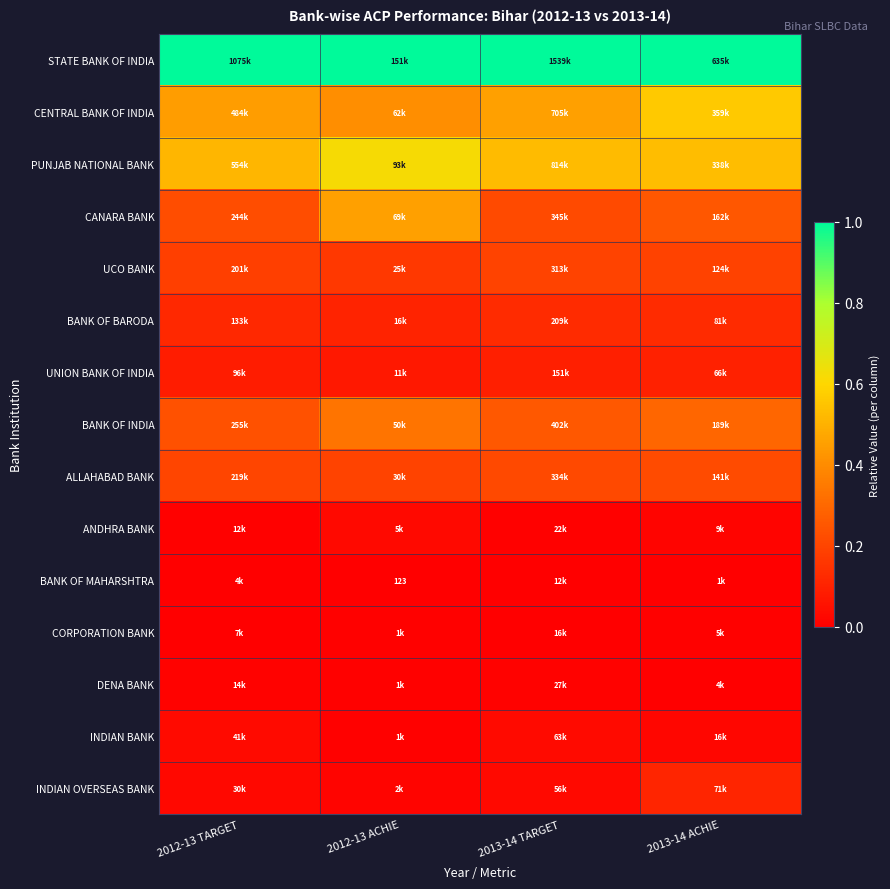

What is the difference between the highest and lowest values at 2012-13 TARGET?

1.0